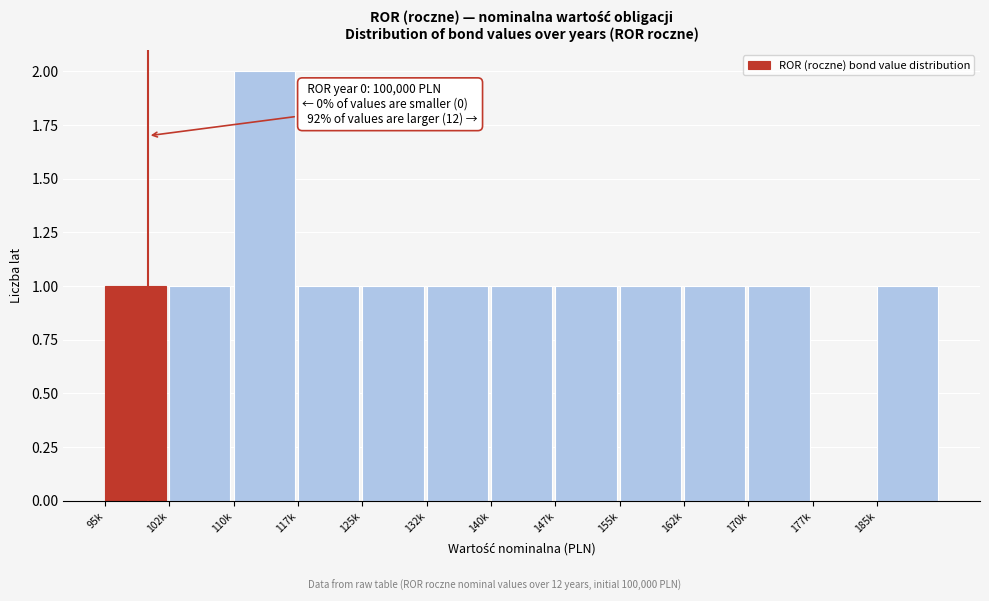

Reading left to right, extract all data points from this chart.

95k=1	102k=1	110k=2	117k=1	125k=1	132k=1	140k=1	147k=1	155k=1	162k=1	170k=1	177k=0	185k=1